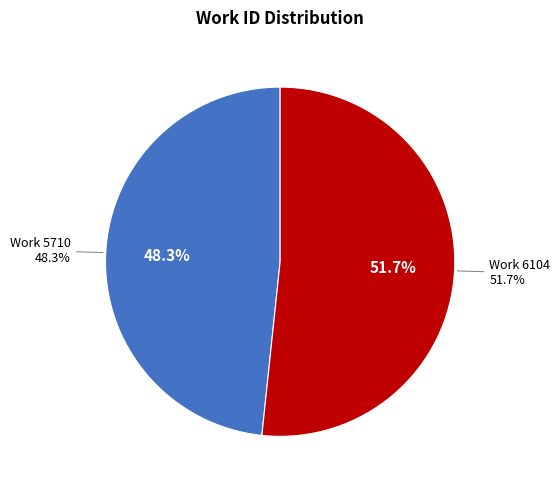

Between Work 6104 and Work 5710, which is larger?

Work 6104